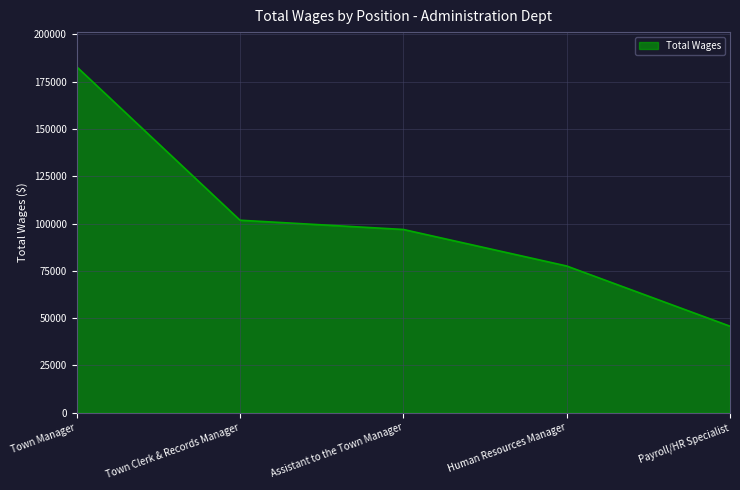

How many categories are shown in the chart?

5